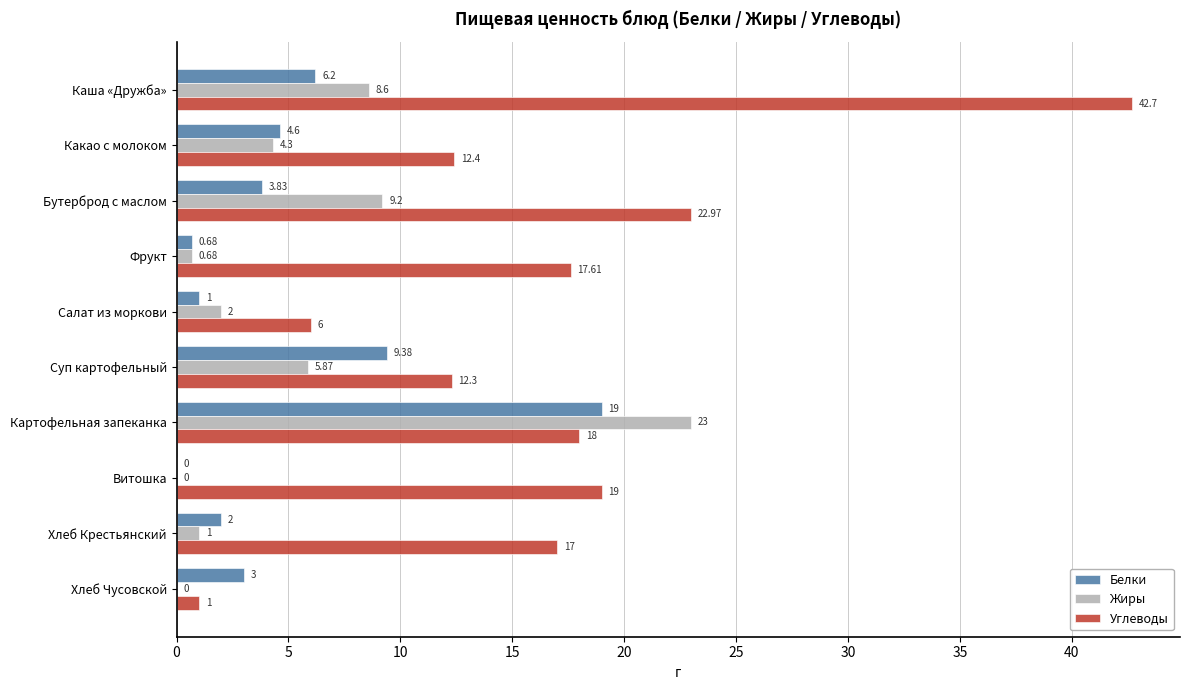

How many positive values does the Белки series have?

9